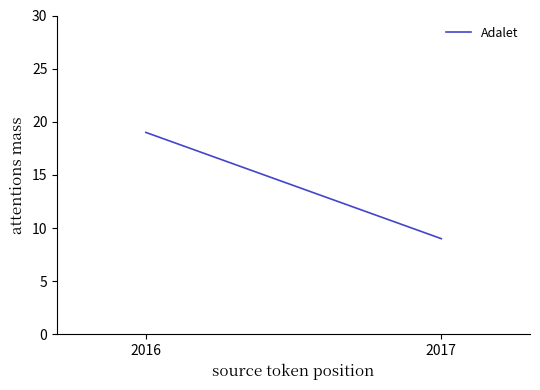

Reading right to left, transcribe all the data shown in this chart.

19	9